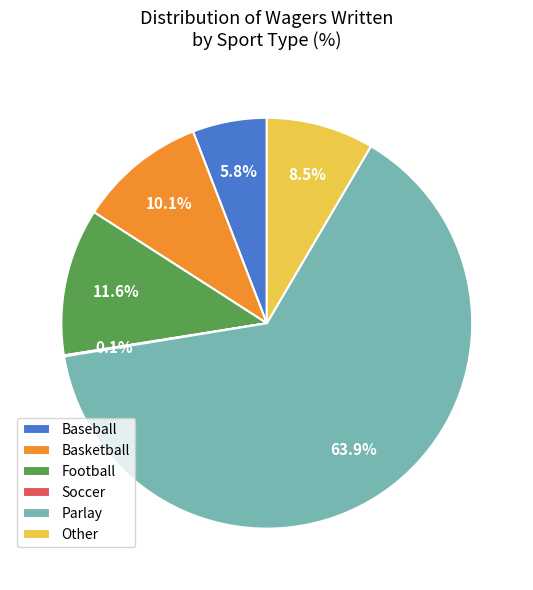

To the nearest percent, what is the average slice percentage?

17%